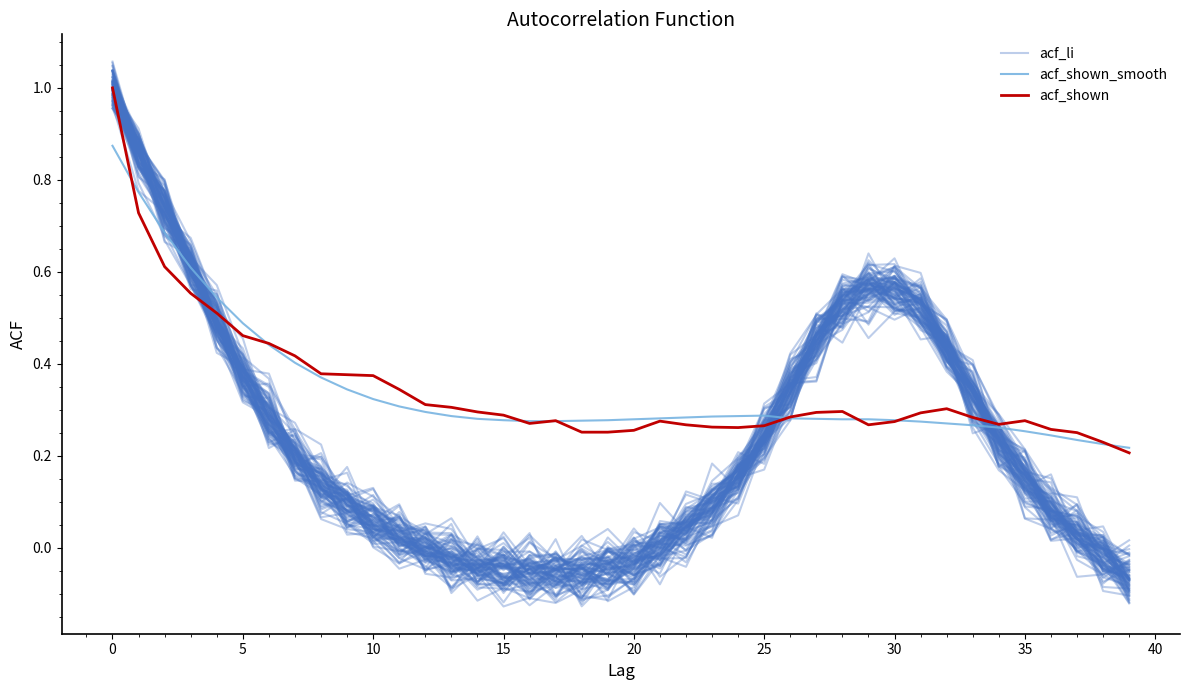

Which has a higher value, 29 or 27?

29